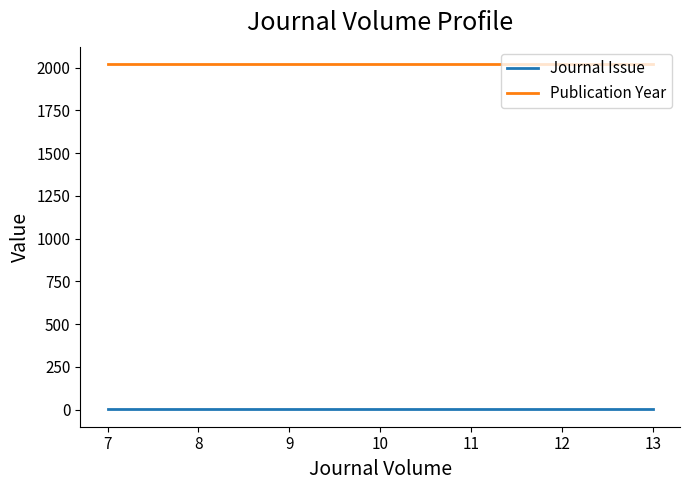

How many lines are shown in the chart?

2